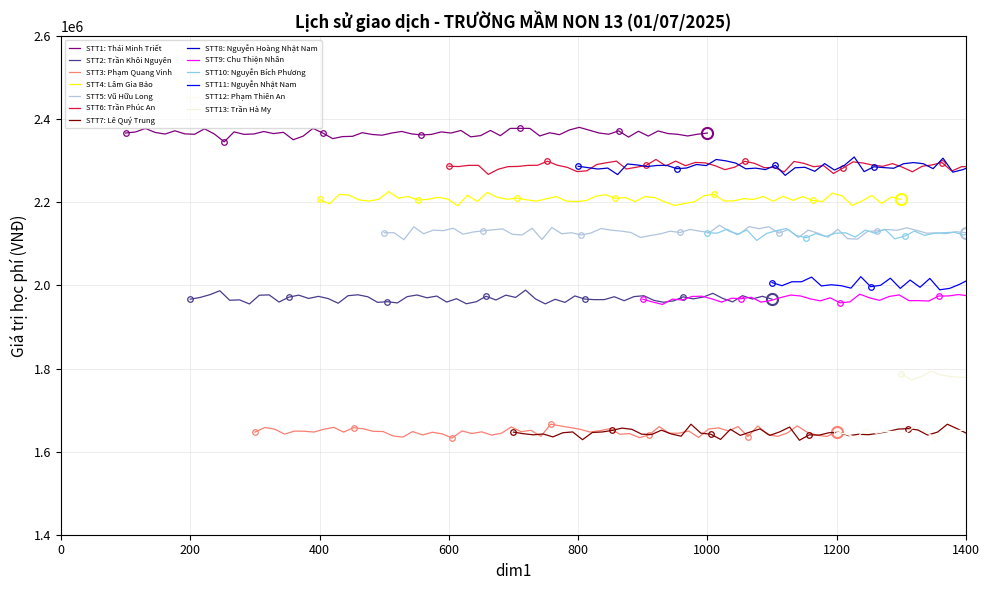

What is the highest value of the STT1: Thái Minh Triết series?

2380652.8